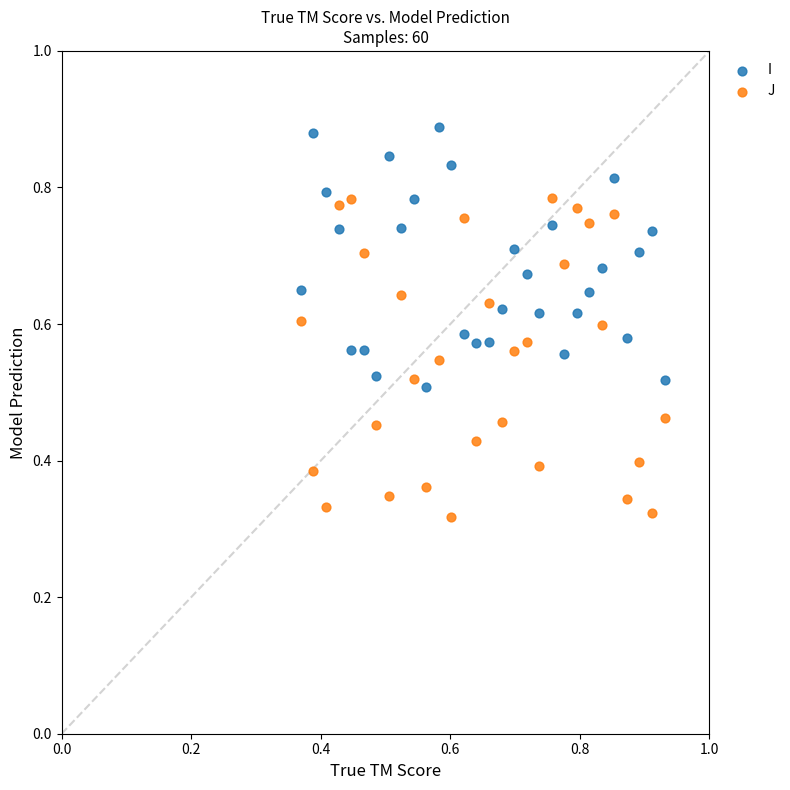

Which series contains the highest Y value?

I